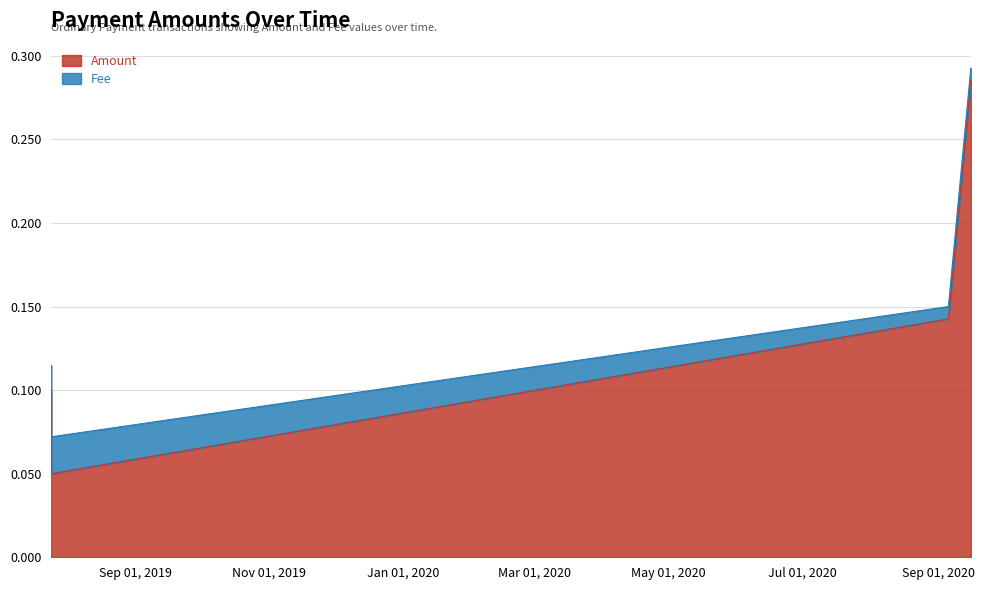

What value does the data have at 2020-09-15 18:26:28?

0.3